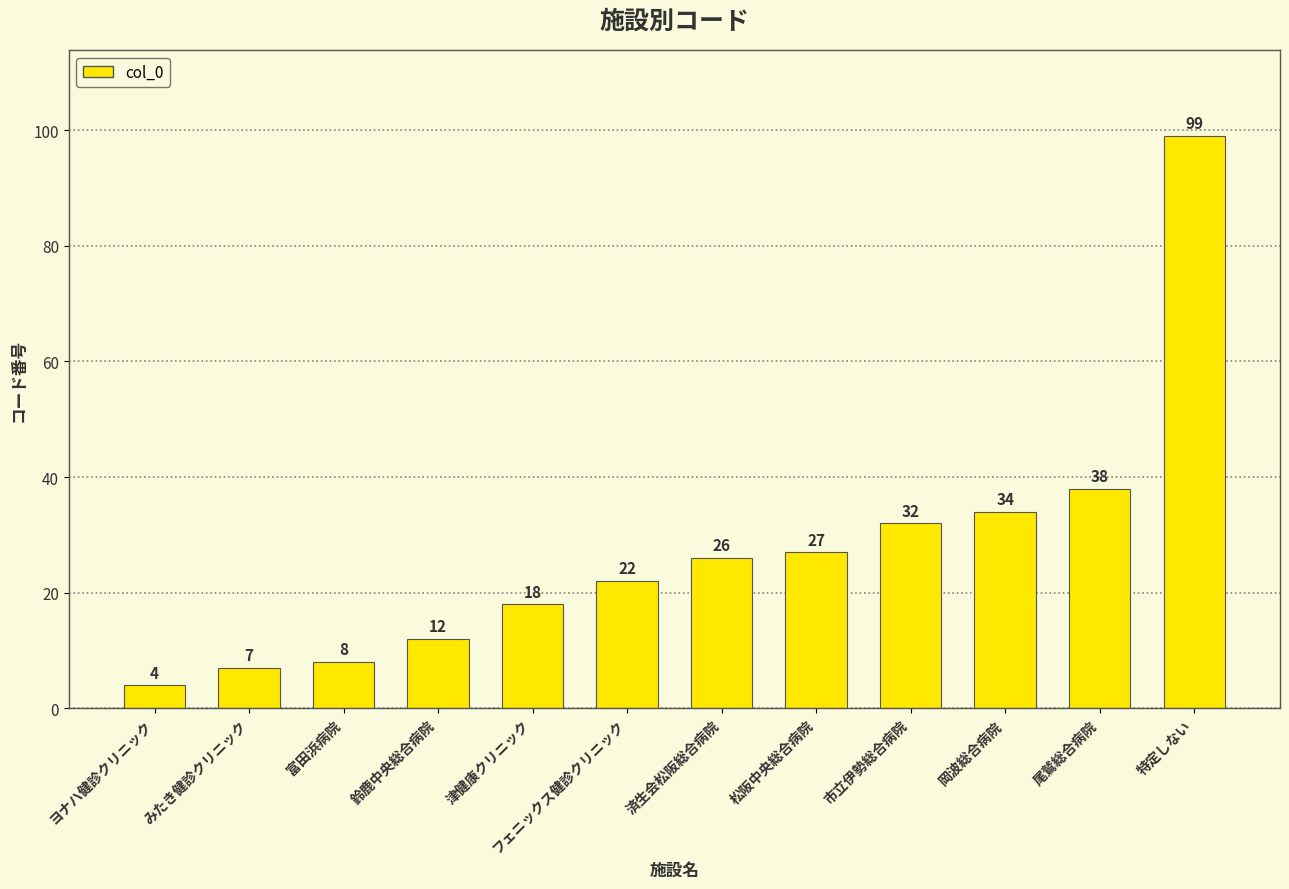

Reading left to right, what are all the values shown in this chart?

ヨナハ健診クリニック=4	みたき健診クリニック=7	富田浜病院=8	鈴鹿中央総合病院=12	津健康クリニック=18	フェニックス健診クリニック=22	済生会松阪総合病院=26	松阪中央総合病院=27	市立伊勢総合病院=32	岡波総合病院=34	尾鷲総合病院=38	特定しない=99